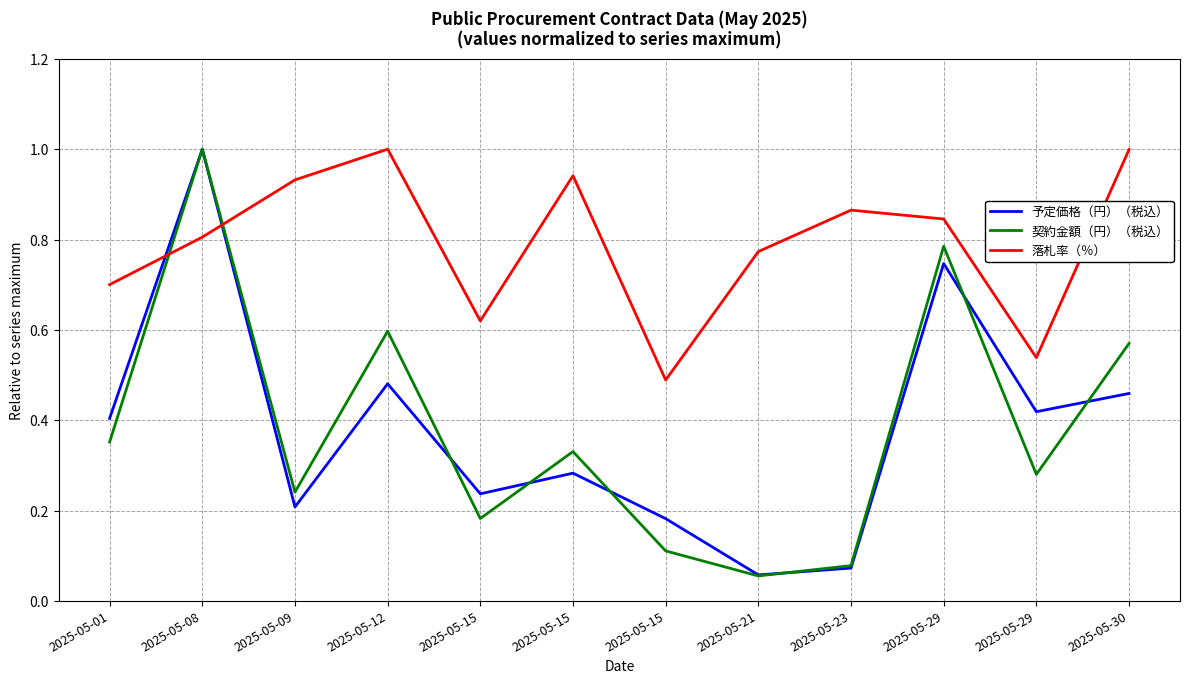

Where is 予定価格（円）（税込） nearest to the value 0?

2025-05-21